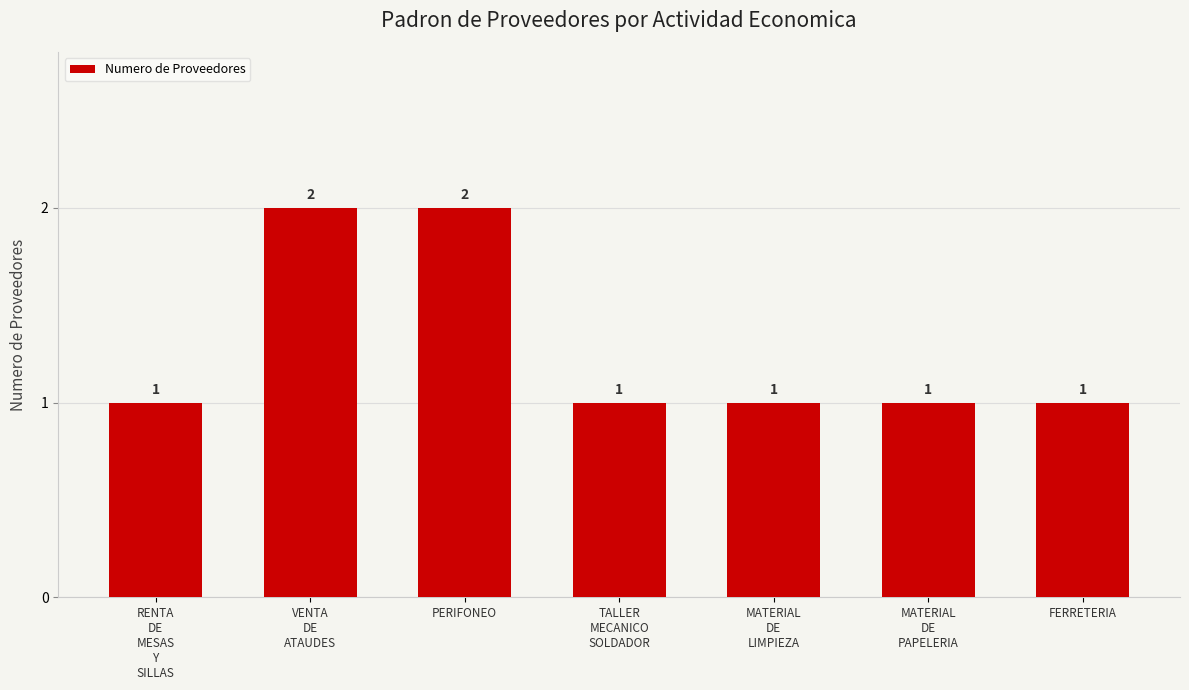

The chart shows a value of 0 at FERRETERIA. True or false?

False